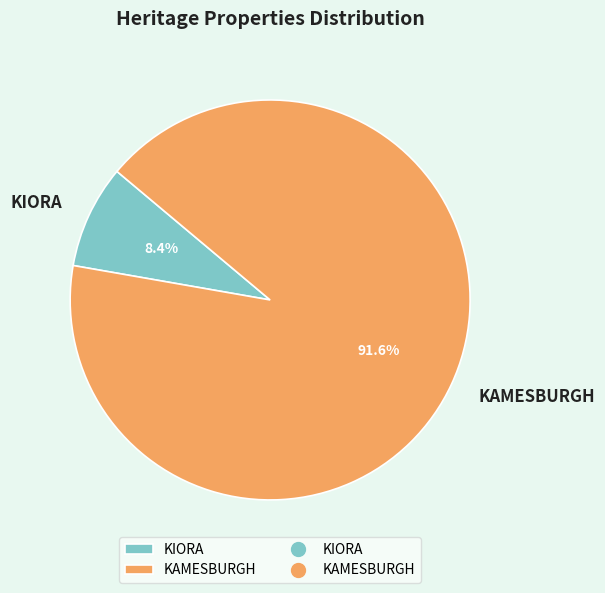

To the nearest percent, what is the average slice percentage?

50%